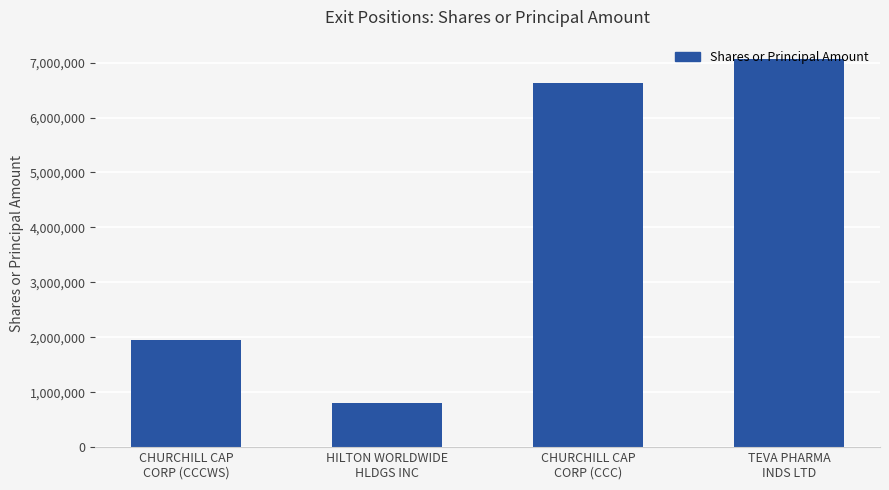

Reading right to left, extract all data points from this chart.

TEVA PHARMA
INDS LTD=7064540	CHURCHILL CAP
CORP (CCC)=6625000	HILTON WORLDWIDE
HLDGS INC=795557	CHURCHILL CAP
CORP (CCCWS)=1953000